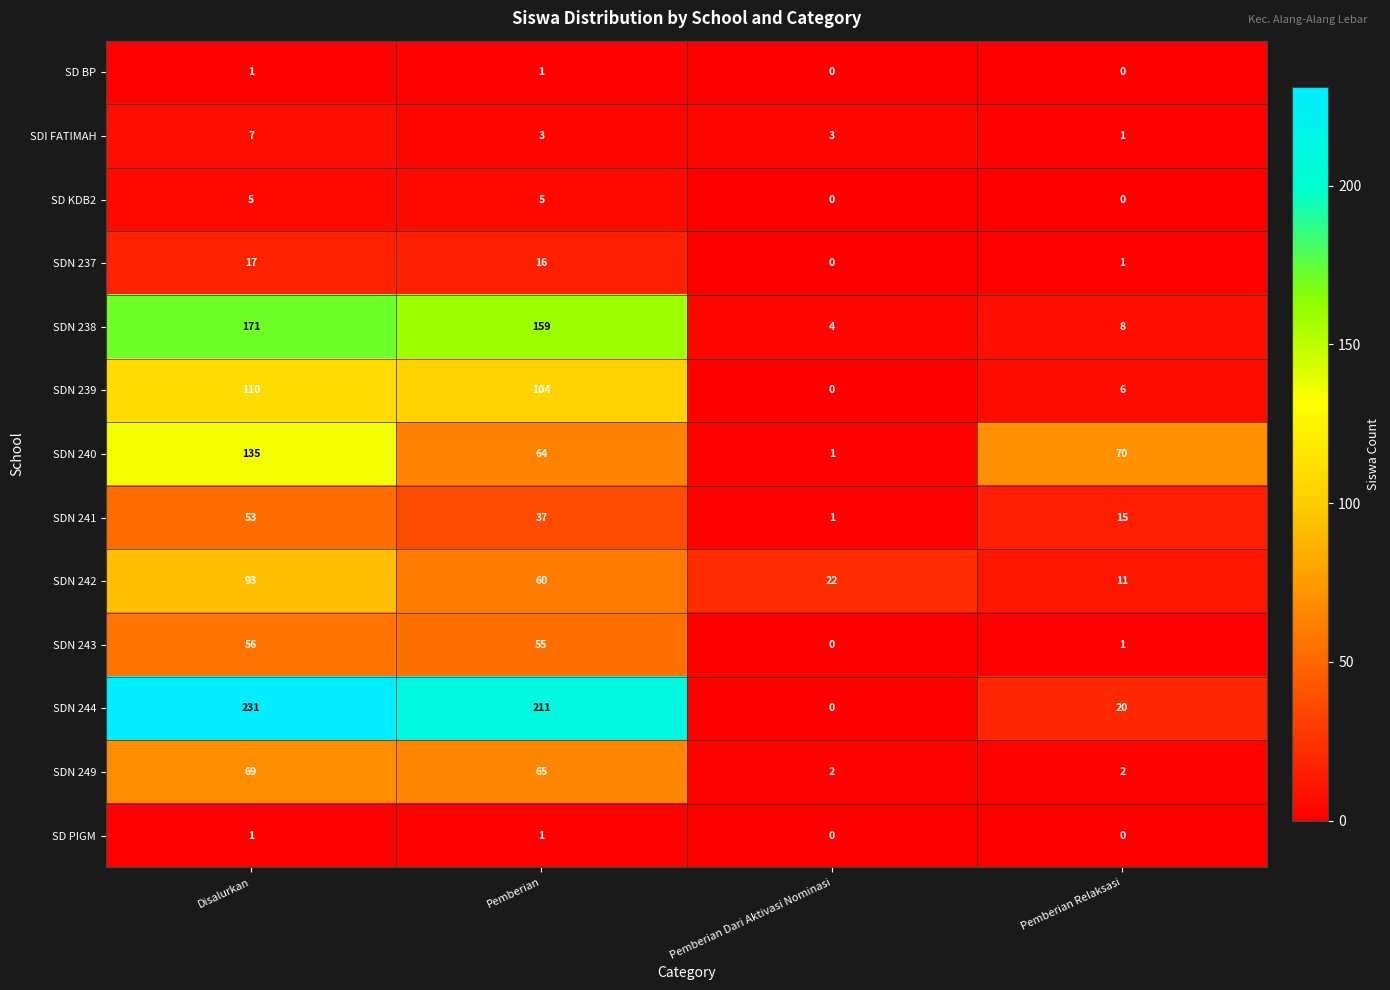

List the labels in order of SDN 240 value, largest first.

Disalurkan, Pemberian Relaksasi, Pemberian, Pemberian Dari Aktivasi Nominasi